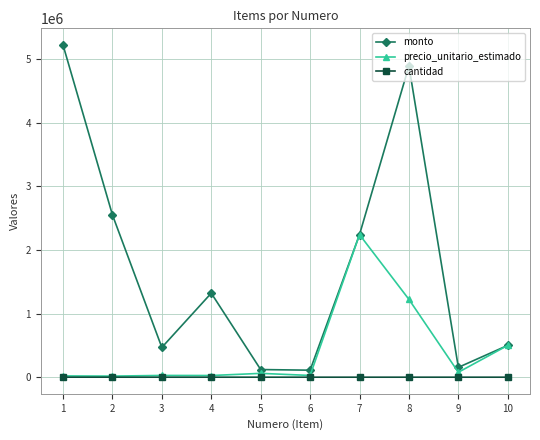

What is the difference between the second highest and second lowest values in the cantidad series?

149